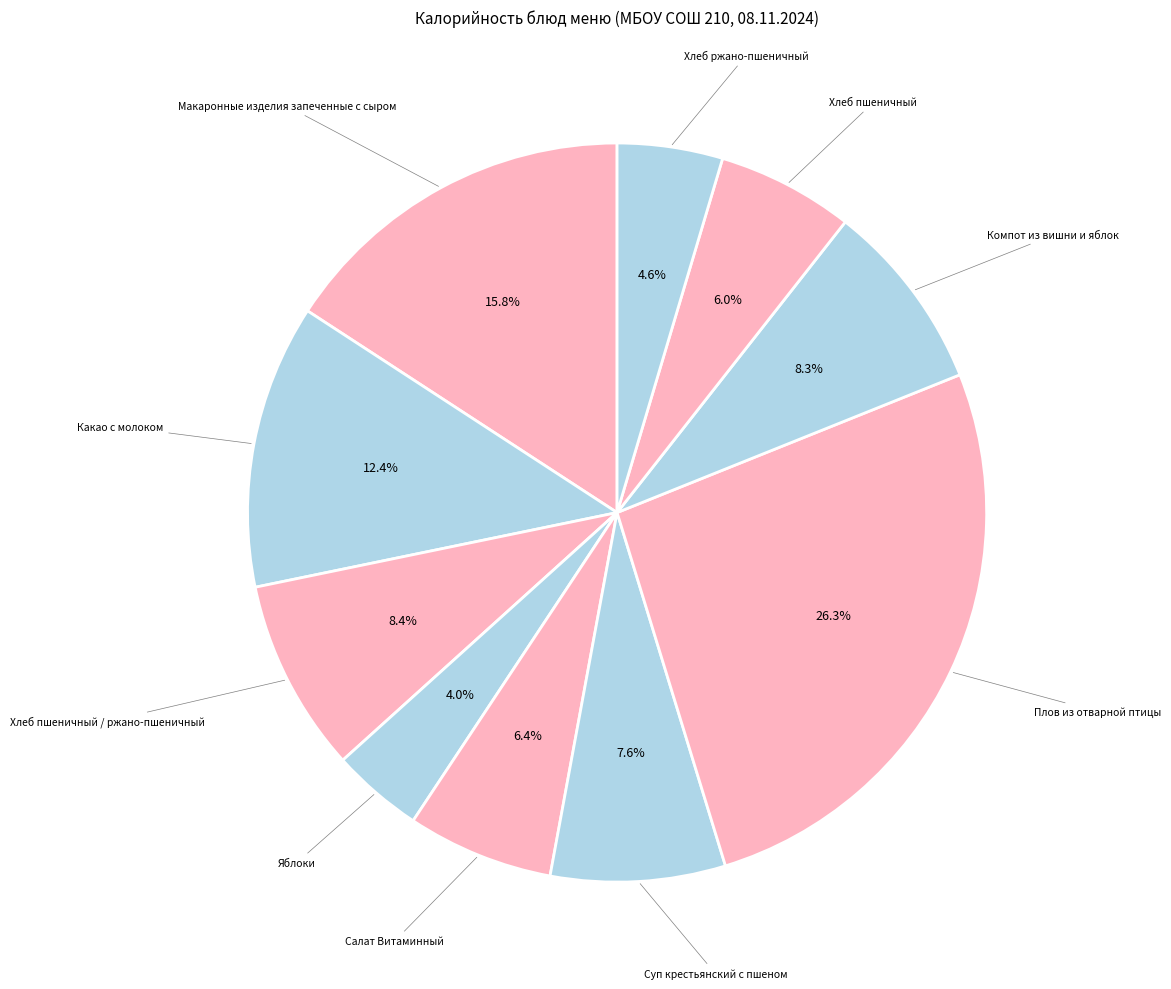

Count the number of slices in the pie.

10